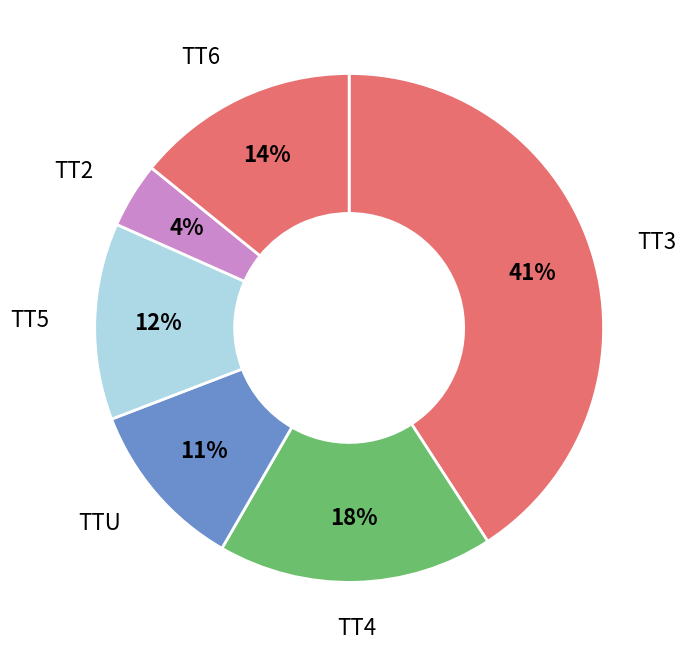

To the nearest percent, what is the average slice percentage?

17%